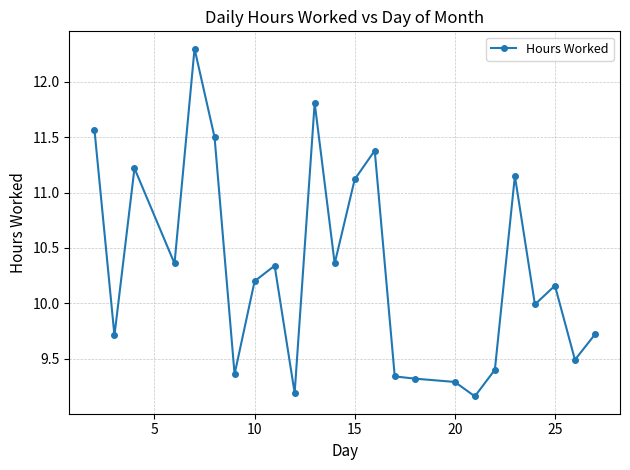

What is the difference between the maximum and minimum values?

3.1